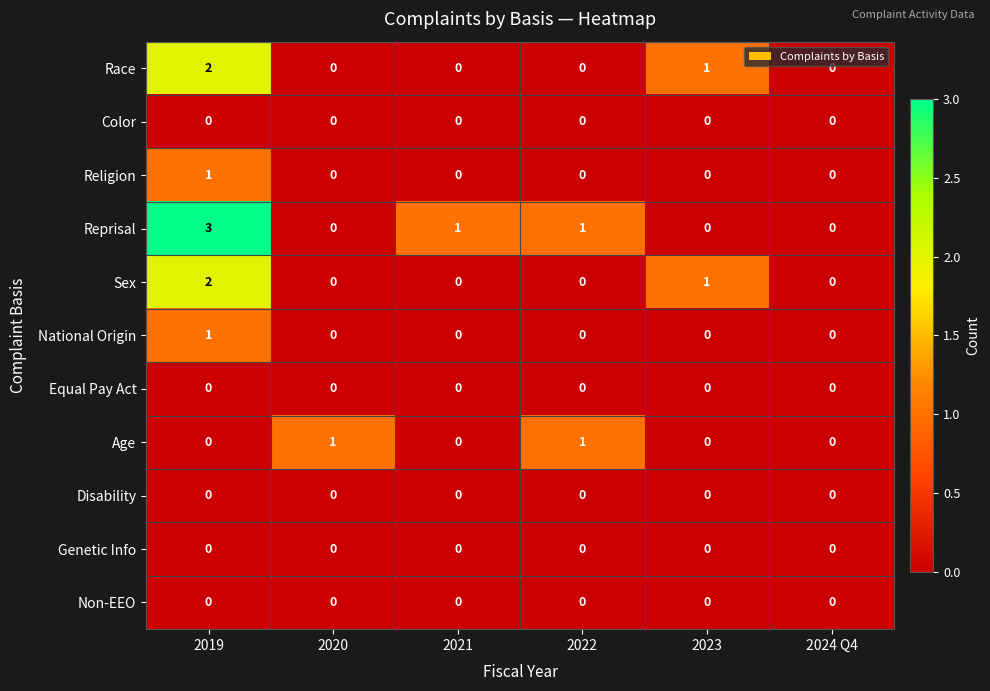

The Non-EEO series shows 0 at 2021. True or false?

True